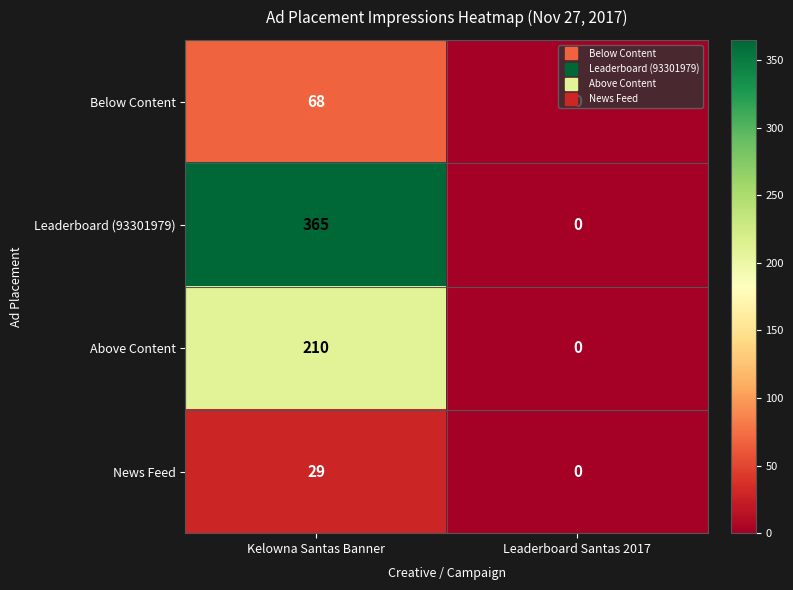

At which label is Leaderboard (93301979) closest to 182?

Leaderboard Santas 2017